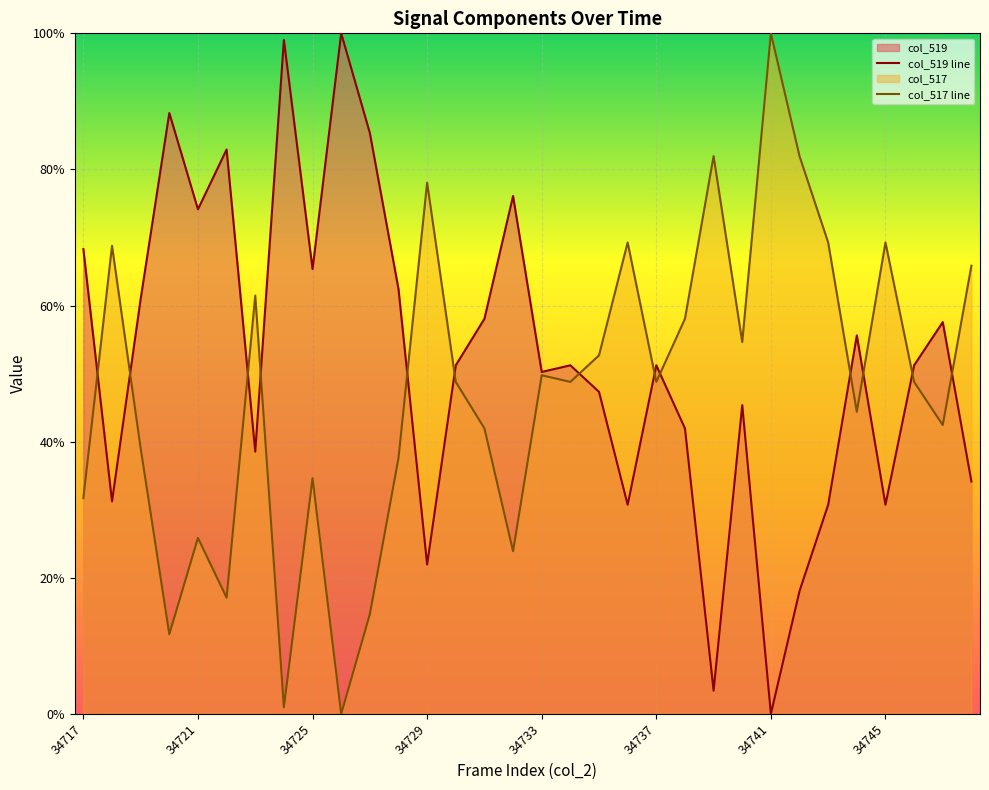

Reading right to left, transcribe all the data shown in this chart.

col_519: 0.3	0.6	0.5	0.3	0.6	0.3	0.2	0.0	0.5	0.0	0.4	0.5	0.3	0.5	0.5	0.5	0.8	0.6	0.5	0.2	0.6	0.9	1.0	0.7	1.0	0.4	0.8	0.7	0.9	0.6	0.3	0.7
col_517: 0.7	0.4	0.5	0.7	0.4	0.7	0.8	1.0	0.5	0.8	0.6	0.5	0.7	0.5	0.5	0.5	0.2	0.4	0.5	0.8	0.4	0.1	0.0	0.3	0.0	0.6	0.2	0.3	0.1	0.4	0.7	0.3